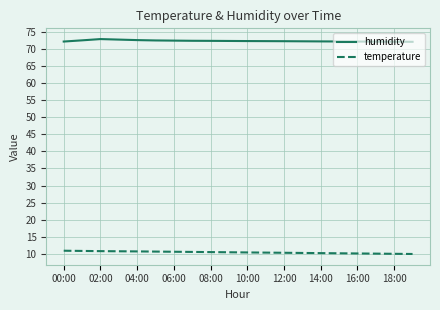

What is the greatest value displayed?

72.8